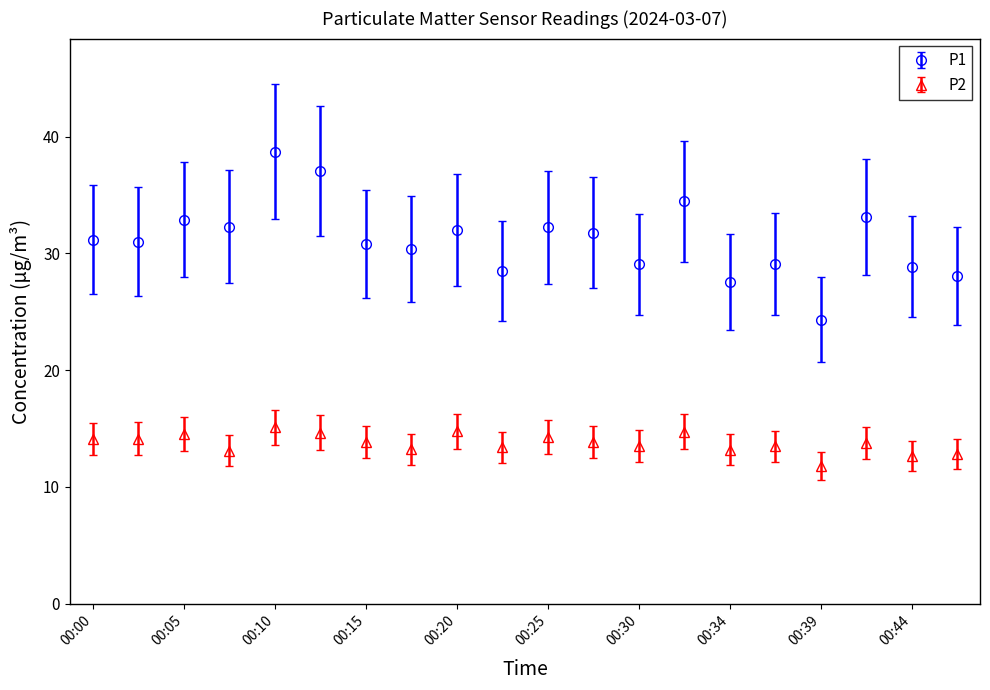

What is the value of the P1 point at the 4th from the left?

32.3